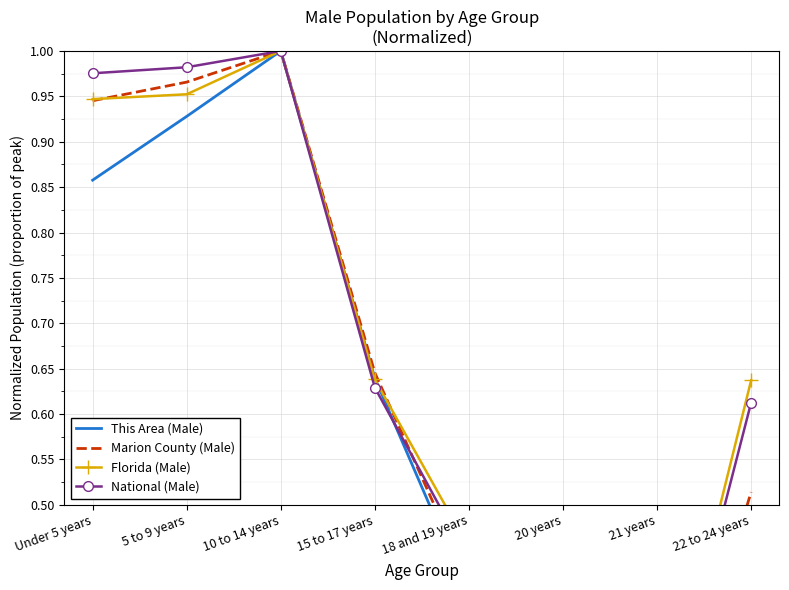

How many interior local valleys does the Marion County (Male) series have?

1